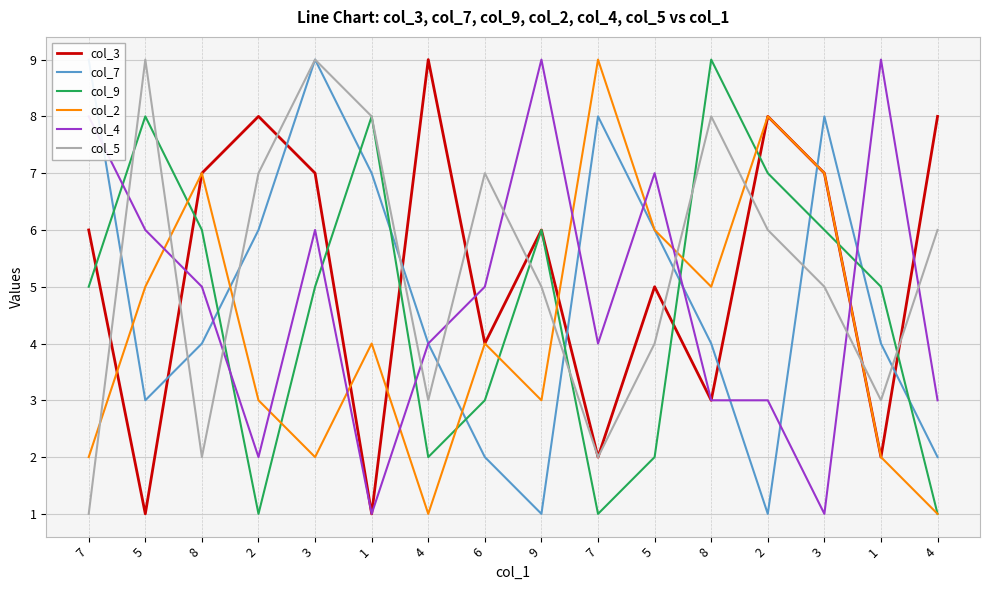

Where is the first local maximum for col_7?

3